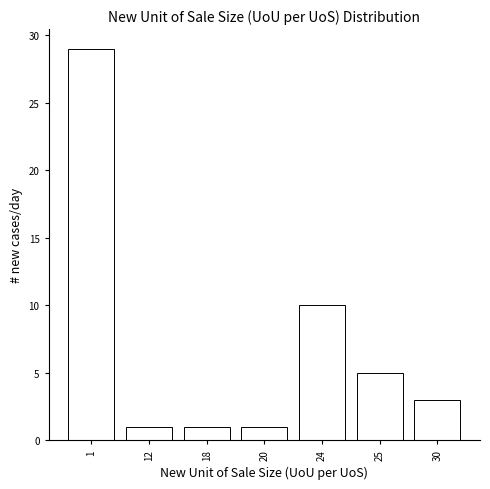

Reading right to left, what are all the values shown in this chart?

30=3	25=5	24=10	20=1	18=1	12=1	1=29